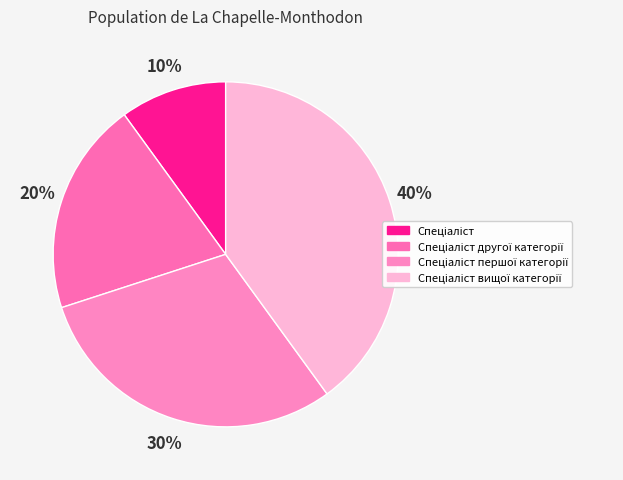

Which category has the smallest portion of the pie?

Спеціаліст